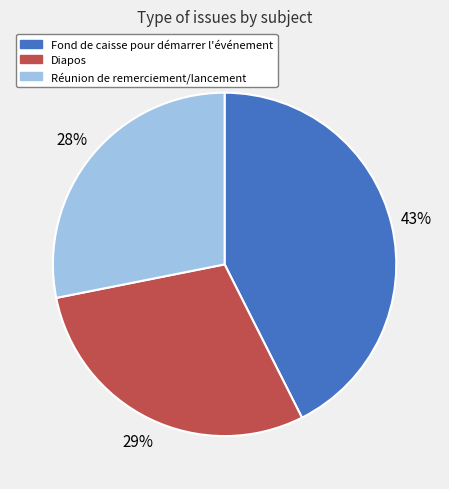

To the nearest percent, what portion does Fond de caisse pour démarrer l'événement represent?

43%